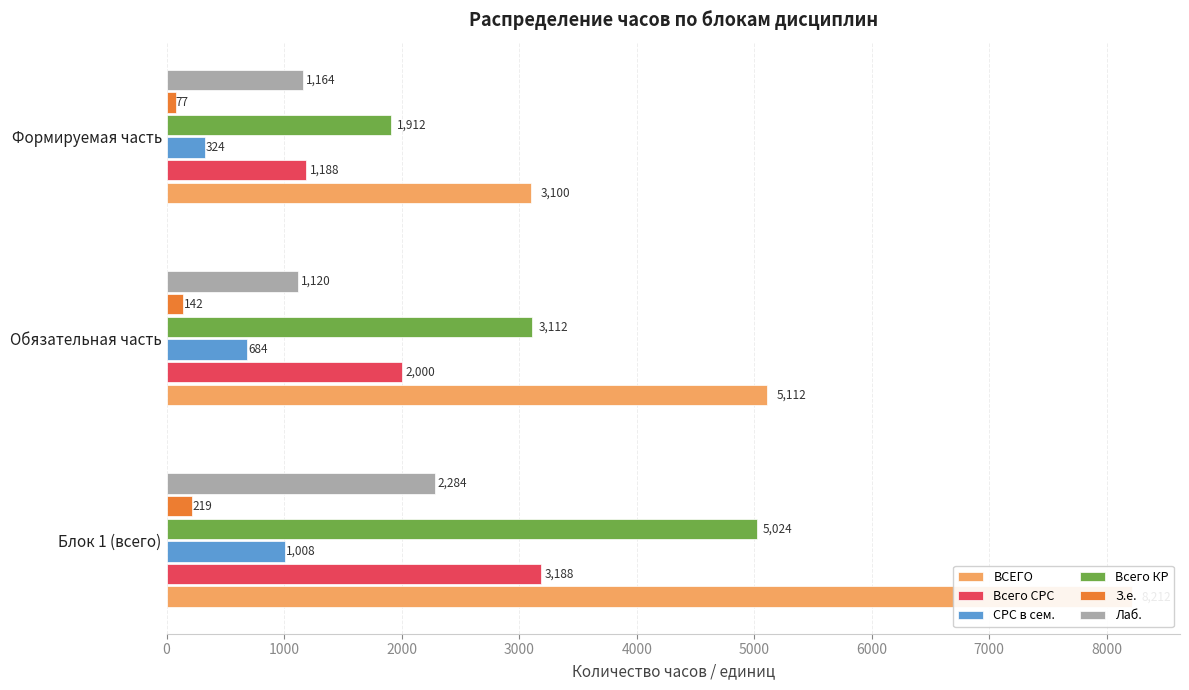

What are all the series names shown in the legend?

ВСЕГО, Всего СРС, СРС в сем., Всего КР, З.е., Лаб.